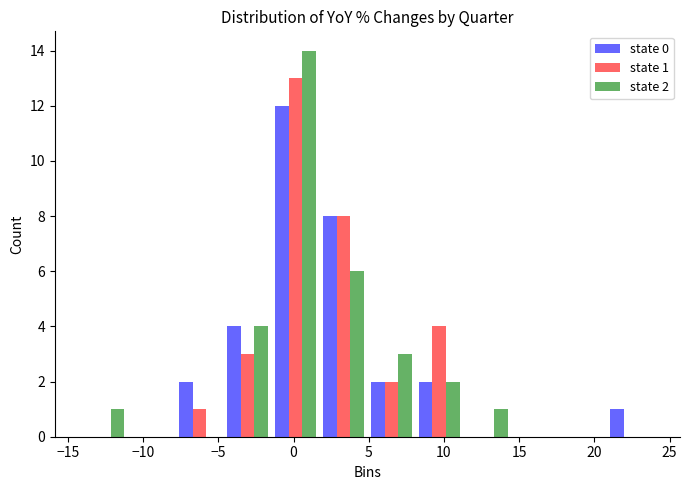

In the state 0 series, which range on the x-axis has the tallest bar?

-1.5 to 1.5